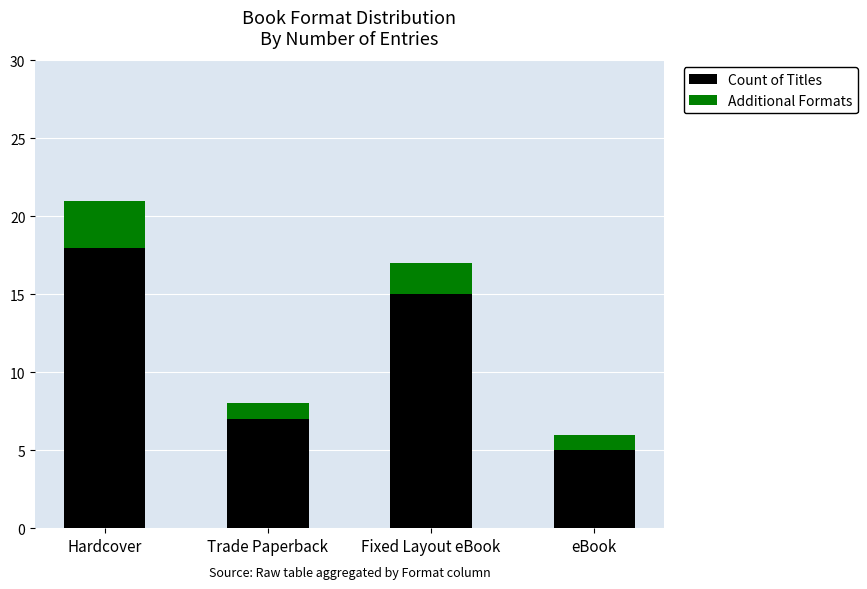

What is the sum of the Count of Titles values at eBook and Trade Paperback?

12